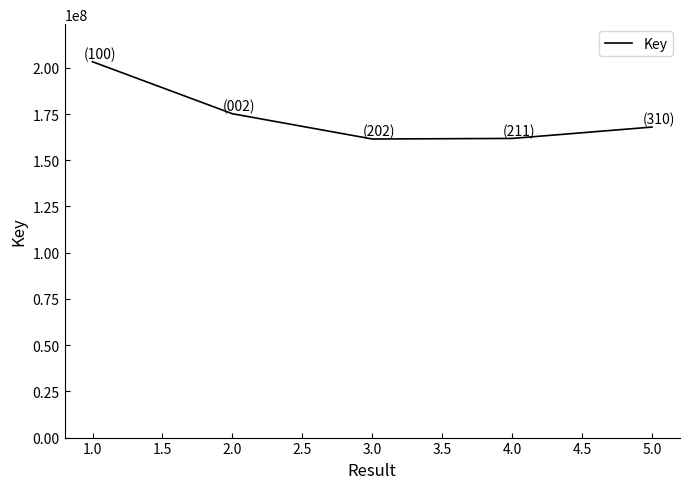

What is the minimum value shown in the chart?

161504914